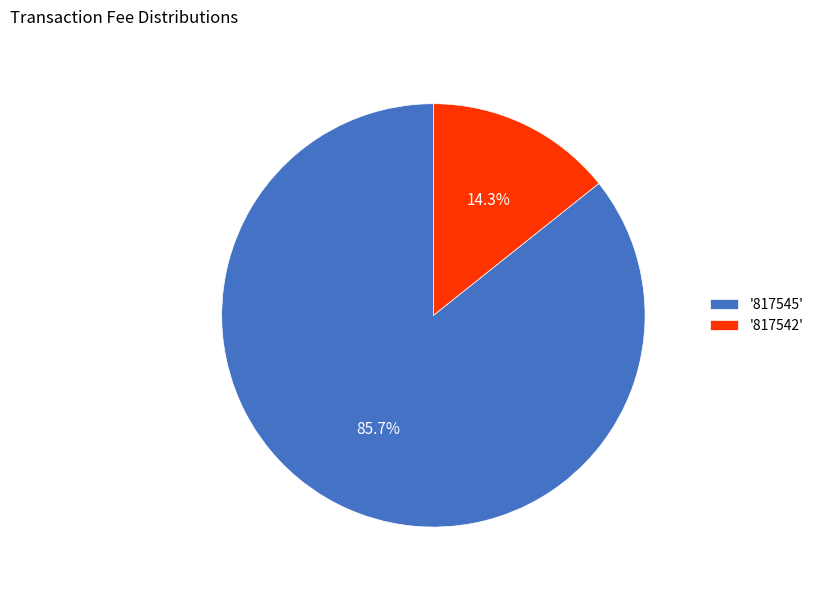

Rank the categories by value from lowest to highest.

'817542', '817545'